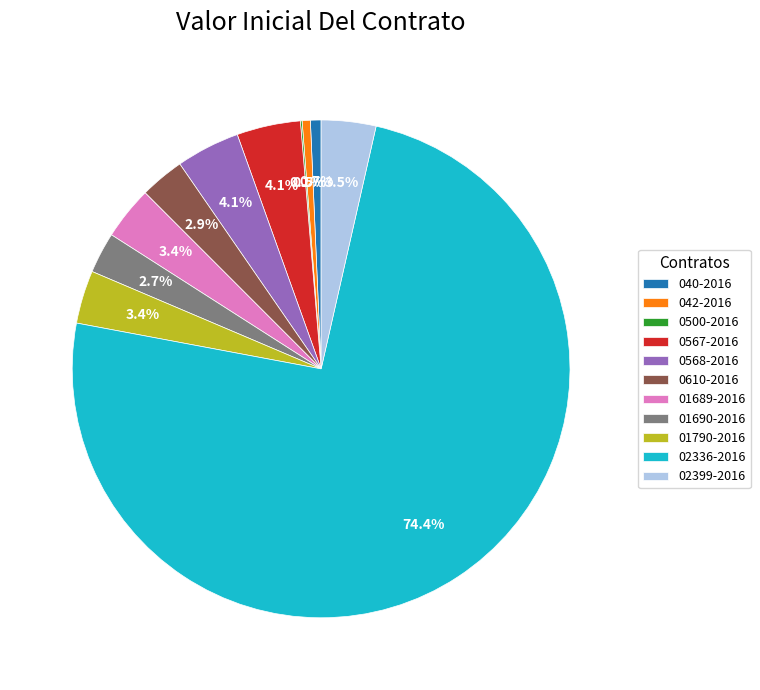

Is there any slice that represents more than half of the pie?

Yes